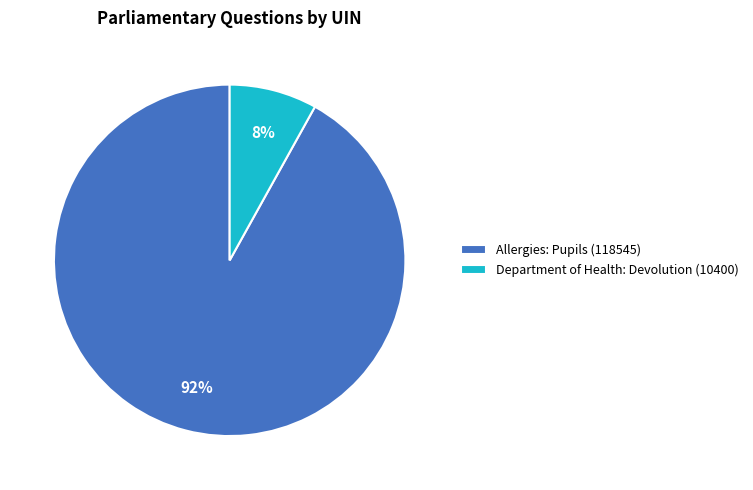

To the nearest percent, what is the average slice percentage?

50%